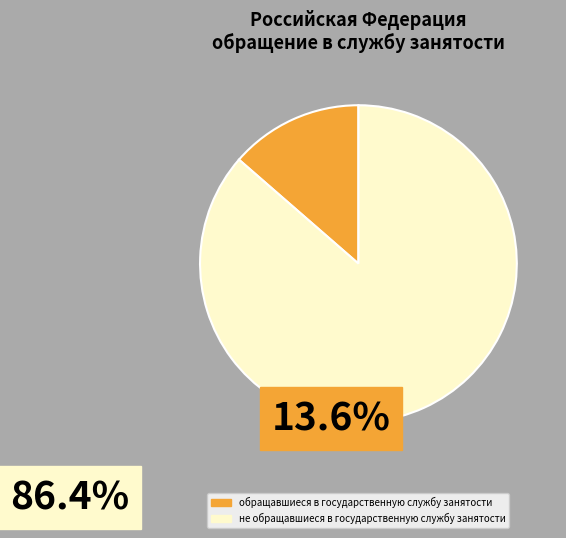

Which has a higher value, обращавшиеся в государственную службу занятости or не обращавшиеся в государственную службу занятости?

не обращавшиеся в государственную службу занятости